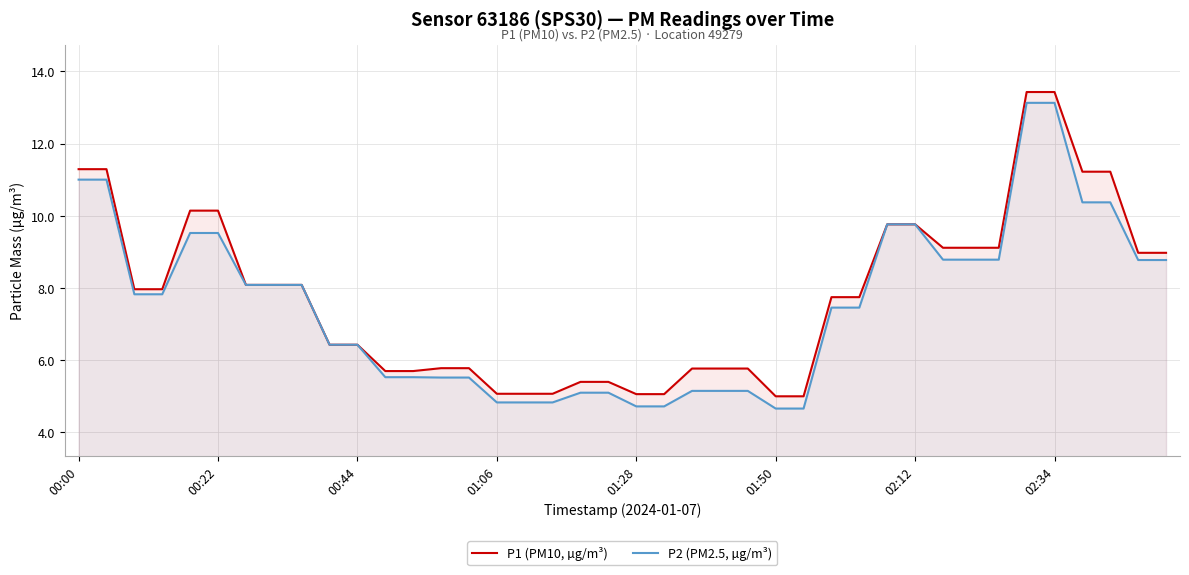

What are all the series names shown in the legend?

P1 (PM10, µg/m³), P2 (PM2.5, µg/m³)